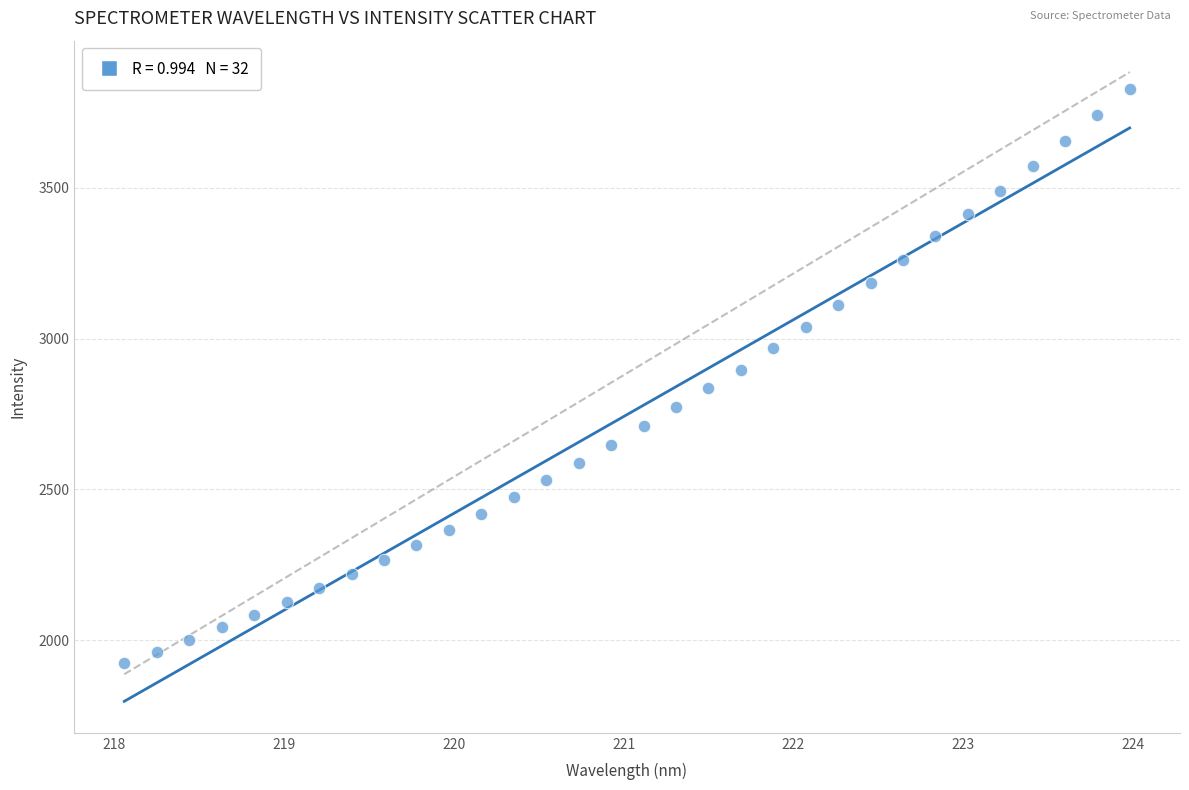

What is the range of X values (max minus min)?

5.9